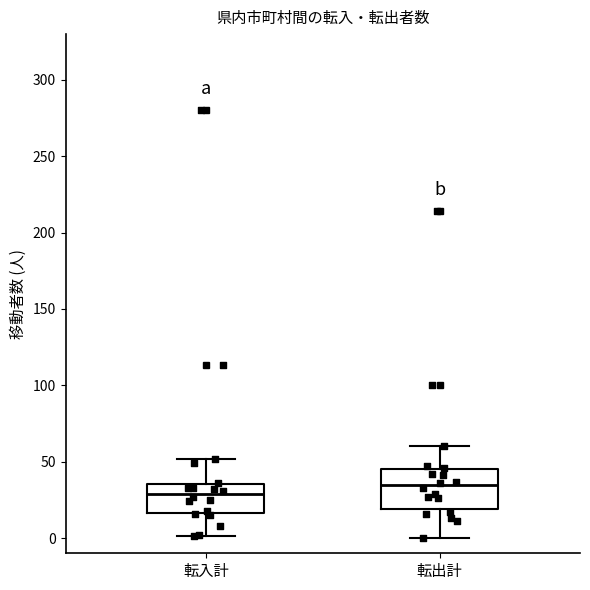

Comparing the boxes themselves (not the whiskers), which one is the tallest?

転出計